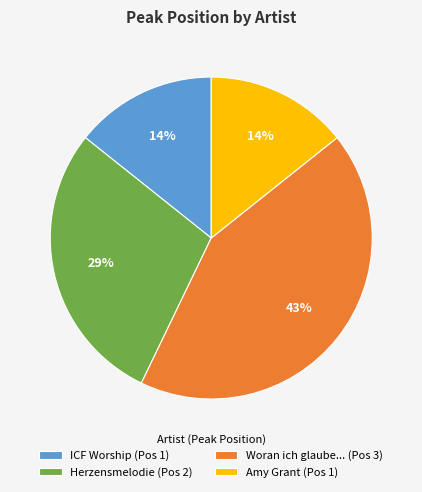

Which has a higher value, Woran ich glaube... or ICF Worship?

Woran ich glaube...